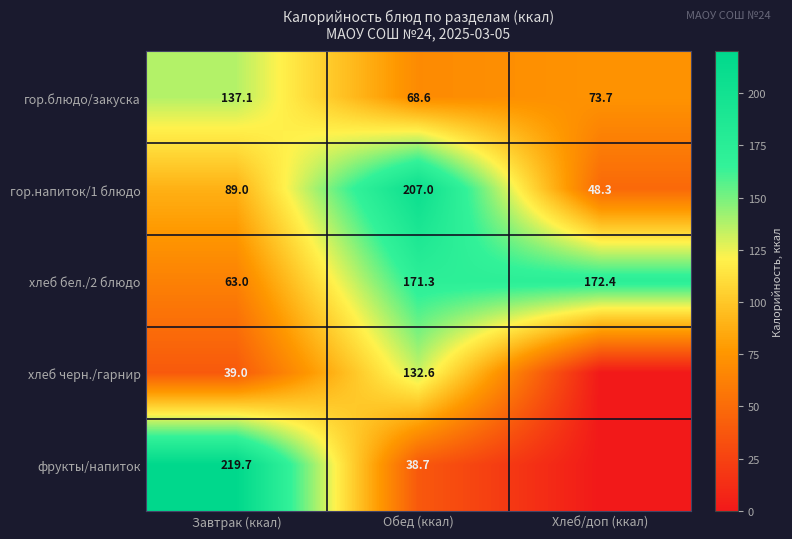

What is the lowest value of the гор.блюдо/закуска series?

68.6